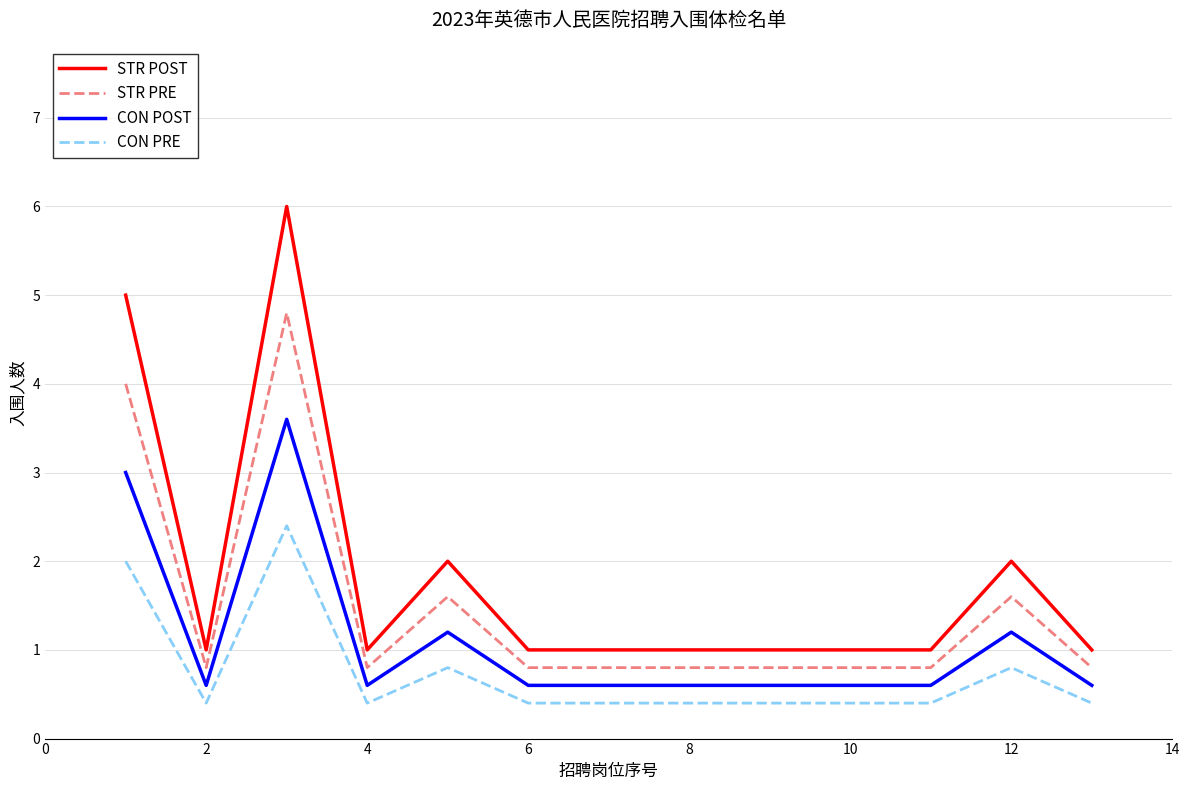

Which series has the widest spread of values?

STR POST